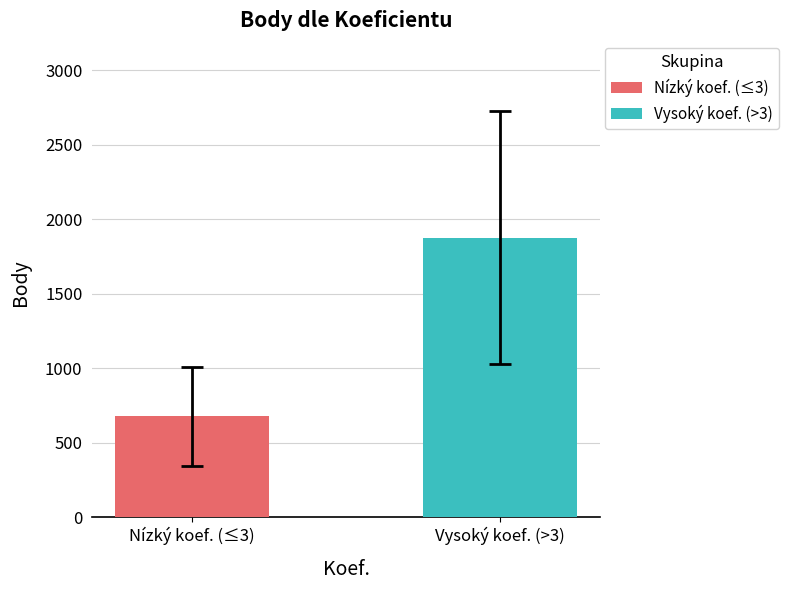

Rank the series by their maximum value, from highest to lowest.

Vysoký koef. (>3), Nízký koef. (≤3)